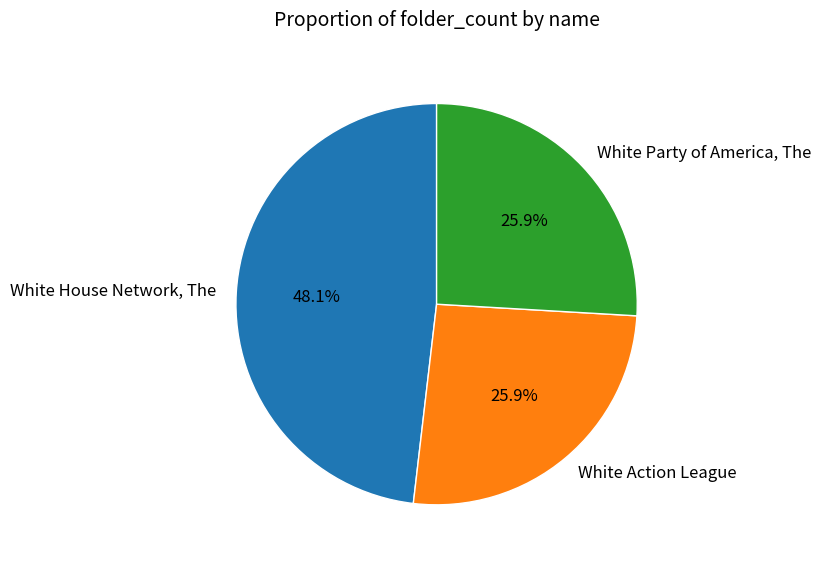

Is there a majority slice in this chart?

No